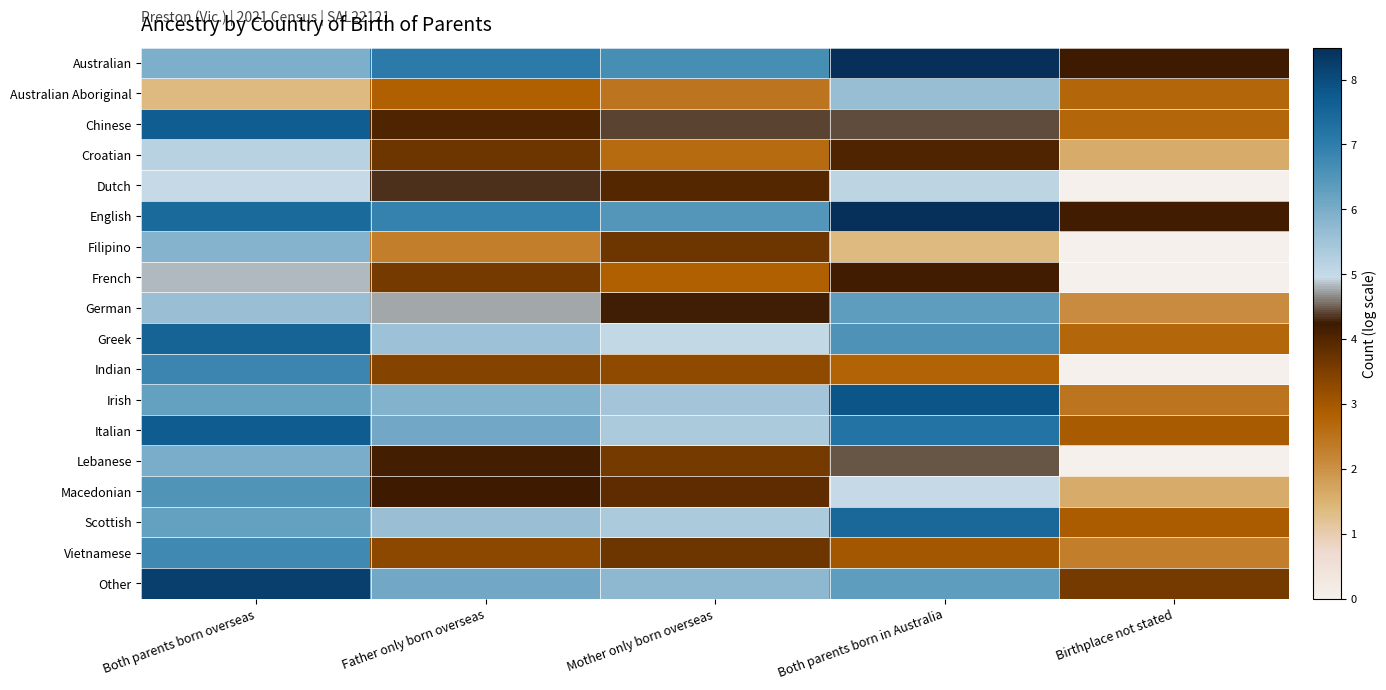

What is the difference between the highest and lowest values at Mother only born overseas?

4.2